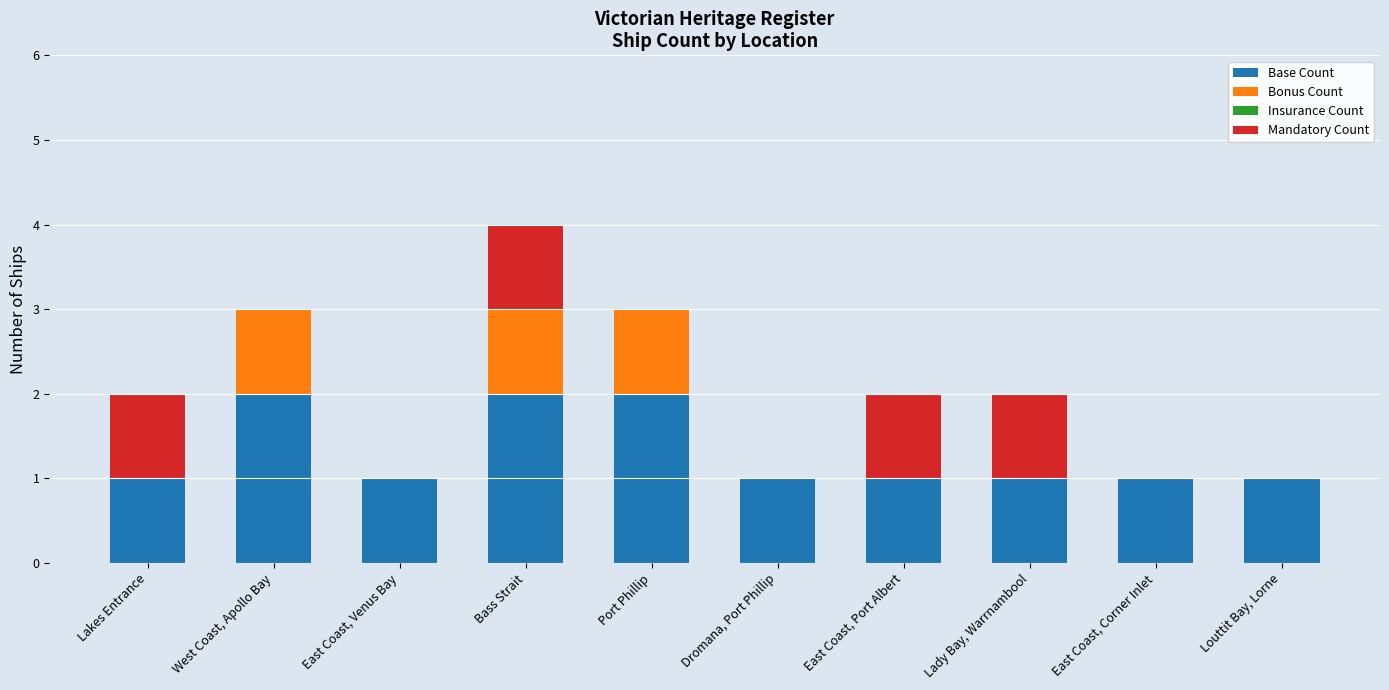

True or false: Base Count has a value of 0 at Louttit Bay, Lorne.

False